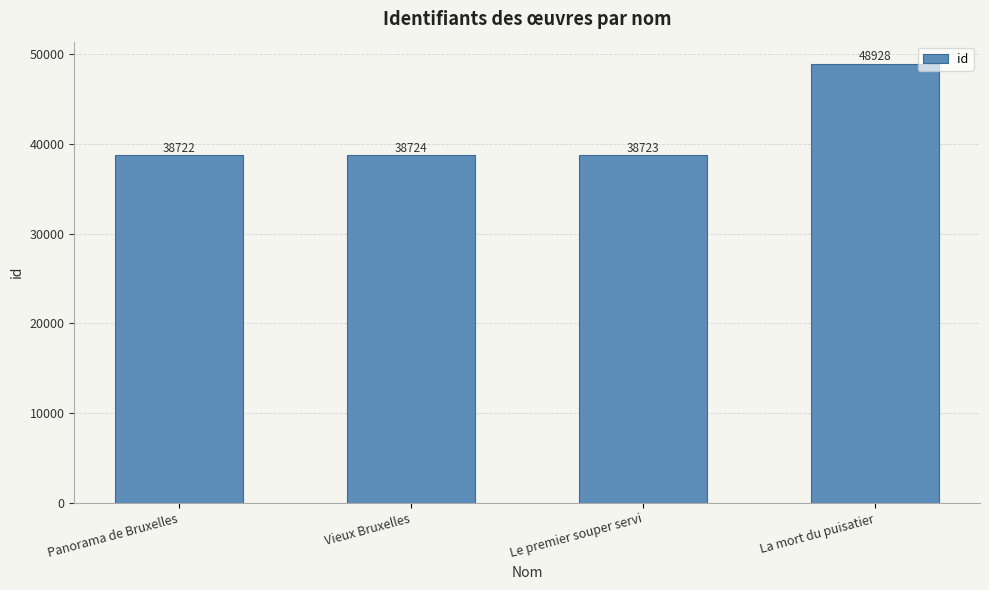

What is the sum of the values at Le premier souper servi and Vieux Bruxelles?

77447